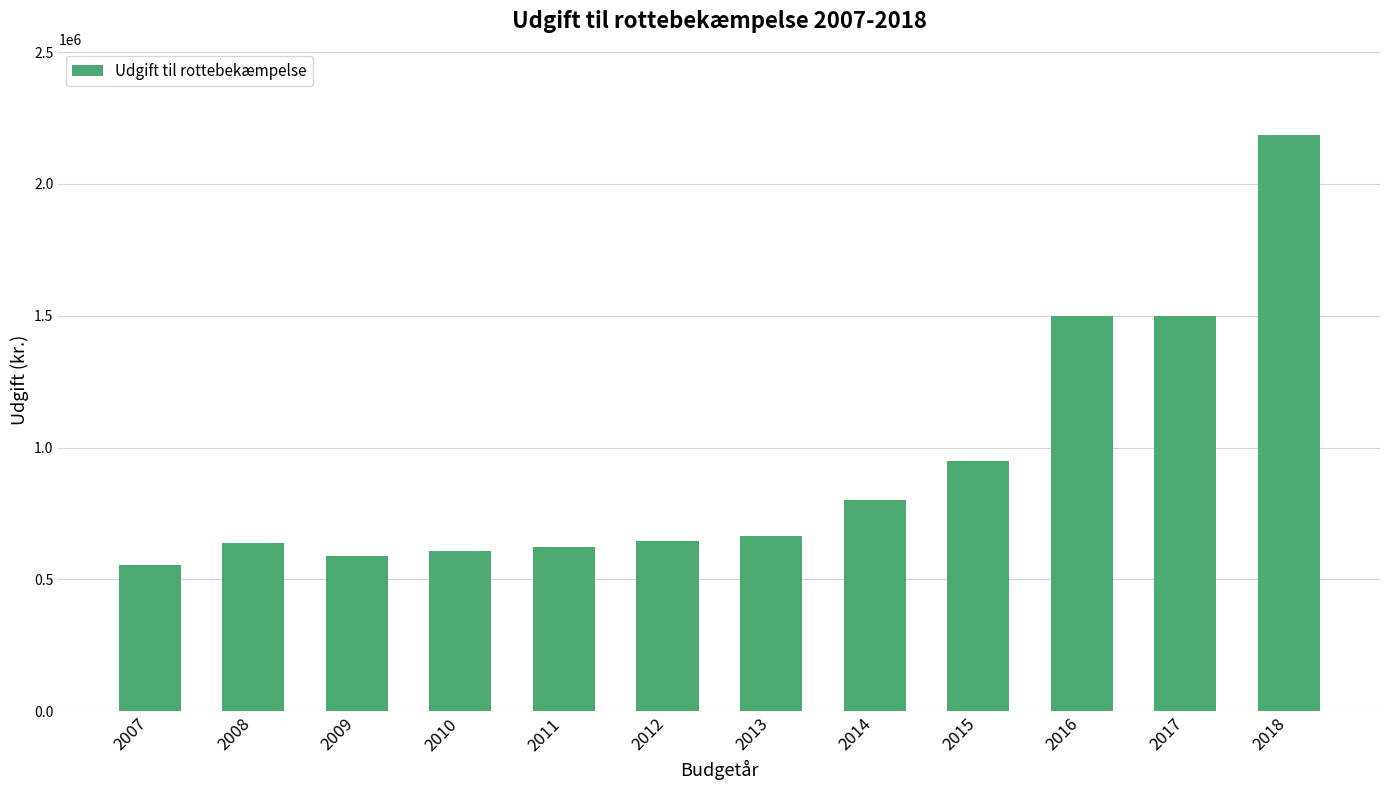

What is the sum of all values?

11254214.6